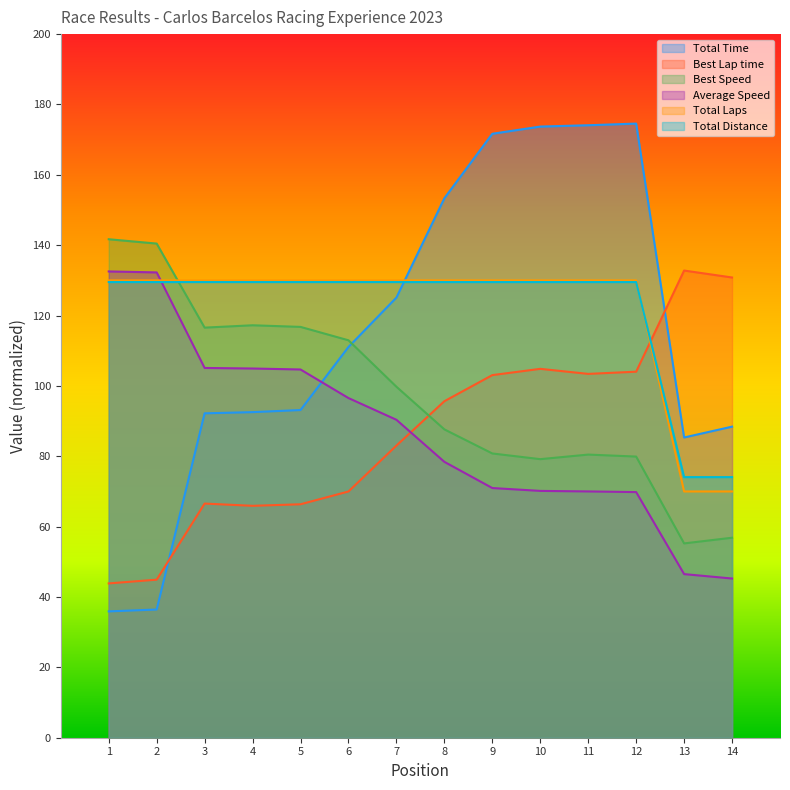

What is the maximum value shown in the chart?

174.6